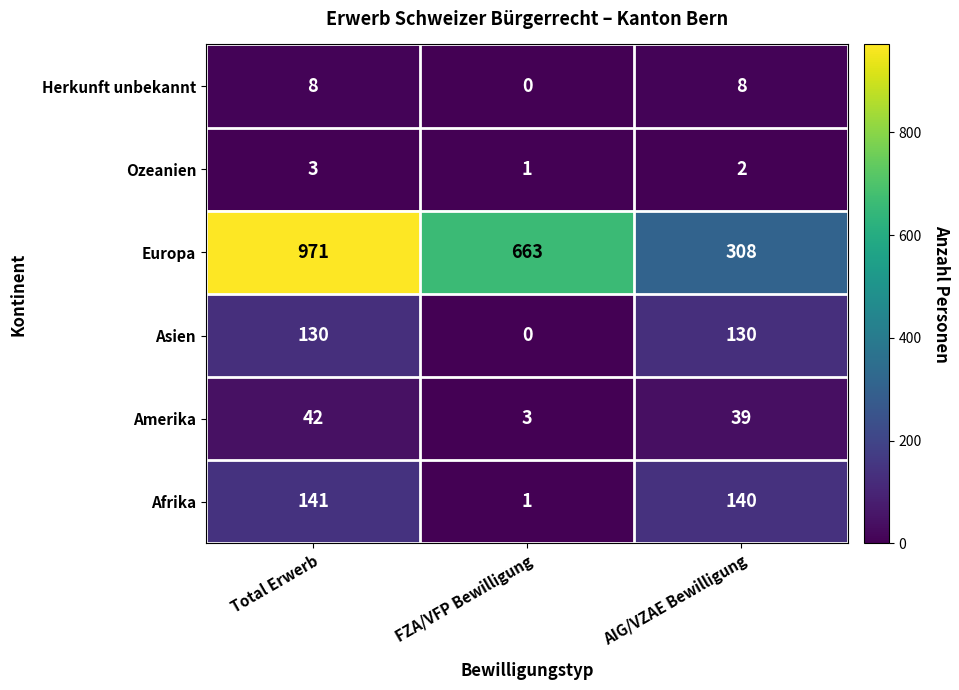

Reading left to right, extract all data points from this chart.

Herkunft unbekannt: Total Erwerb=8	FZA/VFP Bewilligung=0	AIG/VZAE Bewilligung=8
Ozeanien: Total Erwerb=3	FZA/VFP Bewilligung=1	AIG/VZAE Bewilligung=2
Europa: Total Erwerb=971	FZA/VFP Bewilligung=663	AIG/VZAE Bewilligung=308
Asien: Total Erwerb=130	FZA/VFP Bewilligung=0	AIG/VZAE Bewilligung=130
Amerika: Total Erwerb=42	FZA/VFP Bewilligung=3	AIG/VZAE Bewilligung=39
Afrika: Total Erwerb=141	FZA/VFP Bewilligung=1	AIG/VZAE Bewilligung=140